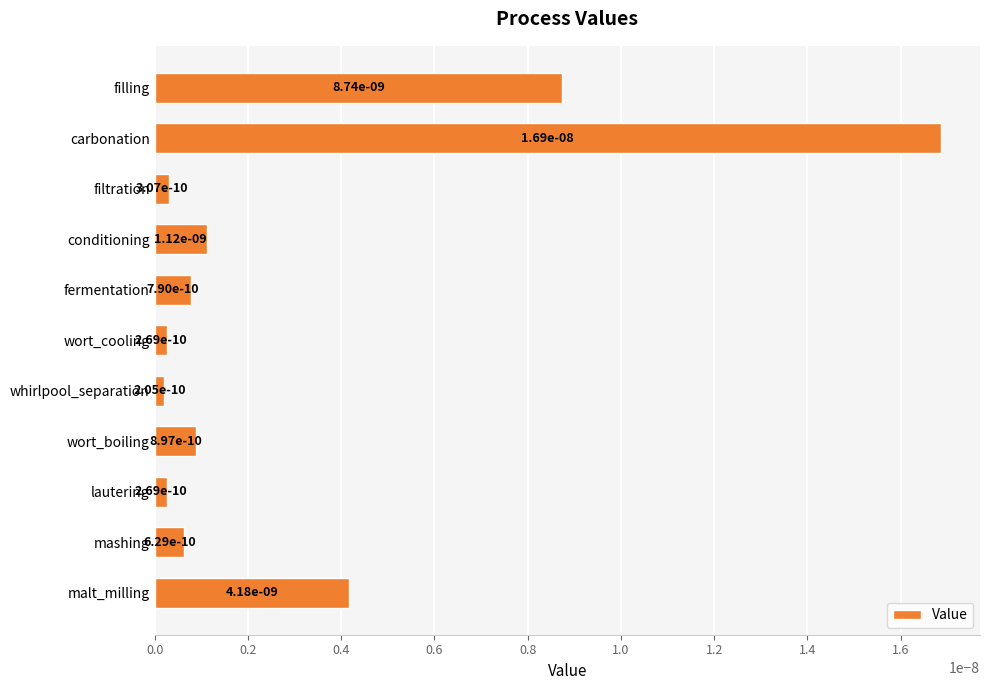

Is it true that the value at mashing is 0.0?

True